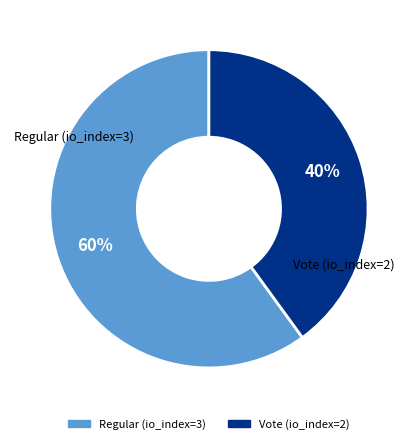

Does Regular (io_index=3) account for over 50% of the chart?

Yes